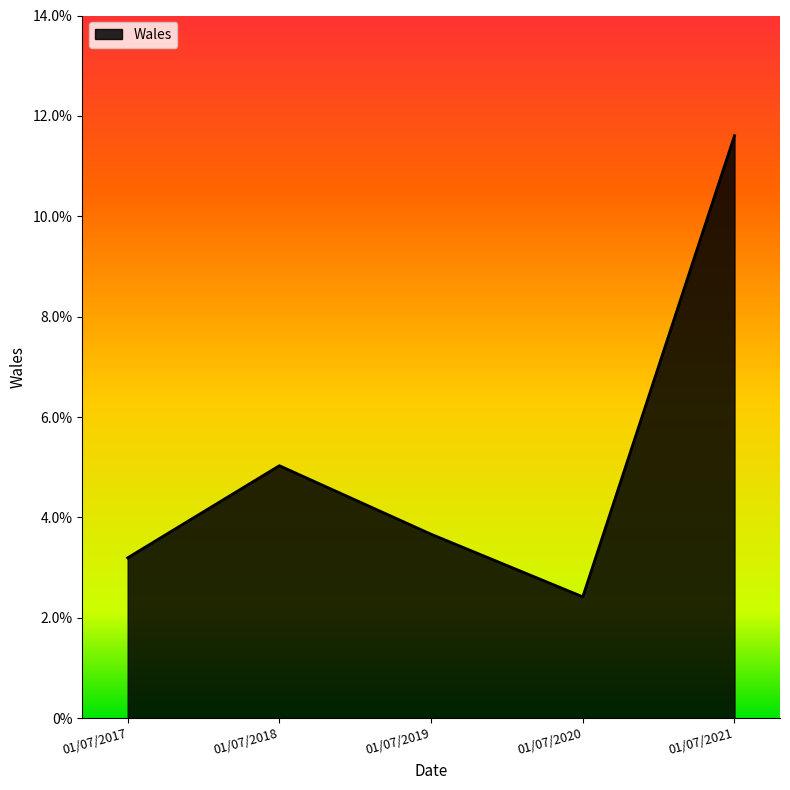

At which category does the data reach its first local peak?

01/07/2018